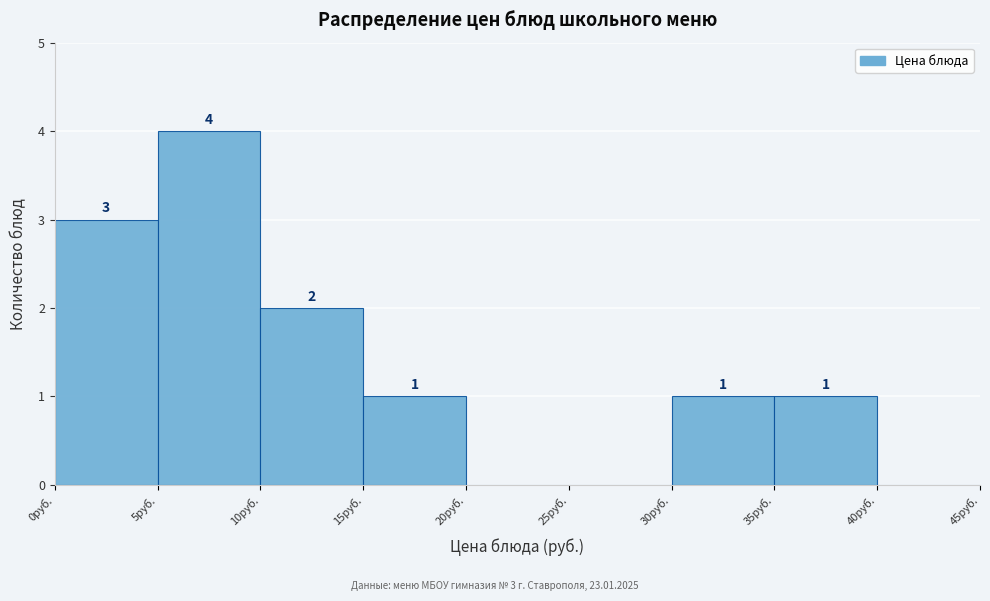

Over which range of the x-axis is the bar tallest?

5 to 10